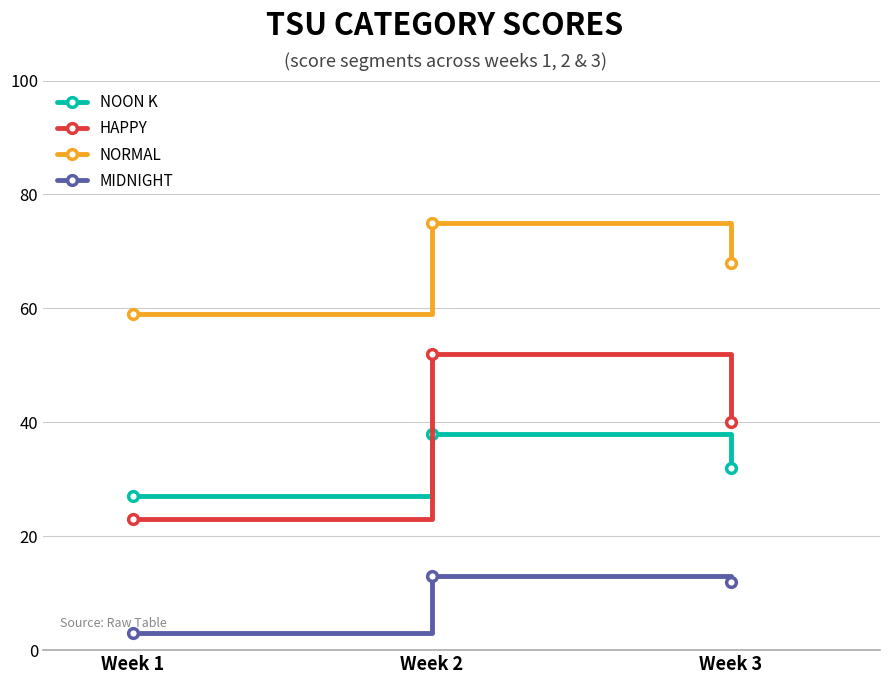

What is the difference between the NOON K values at Week 3 and Week 2?

6